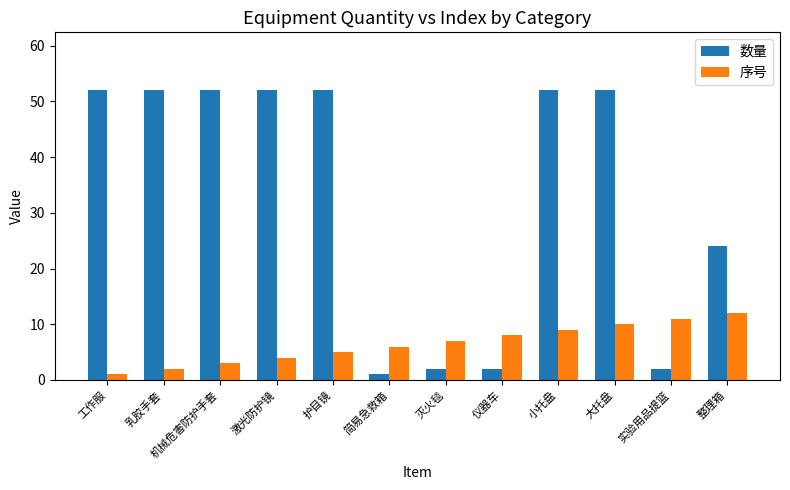

What is the sum of the 序号 values at 护目镜 and 乳胶手套?

7